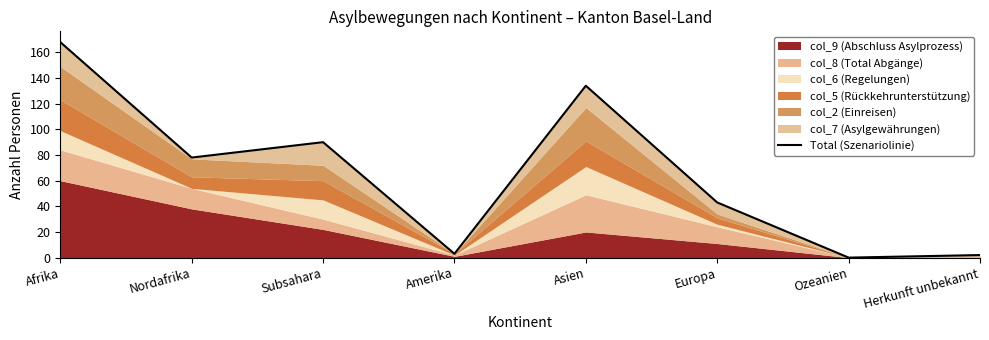

Which category has the highest value across all series?

Afrika